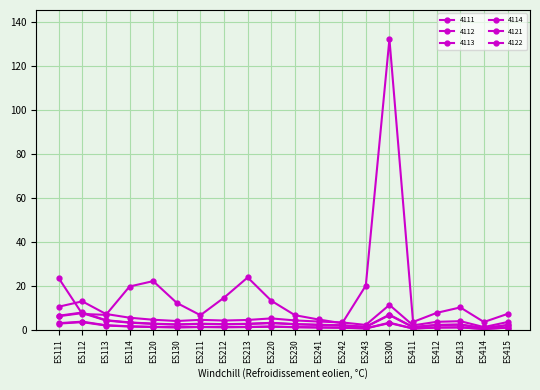

Which series changed the most between ES111 and ES220?

4122